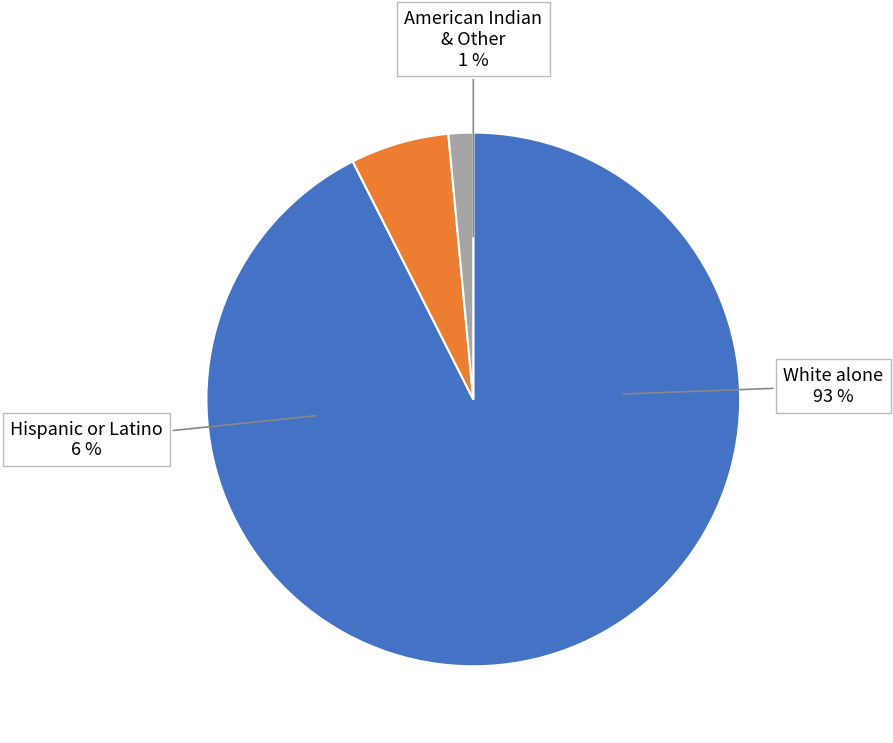

Which slice is the largest?

White alone